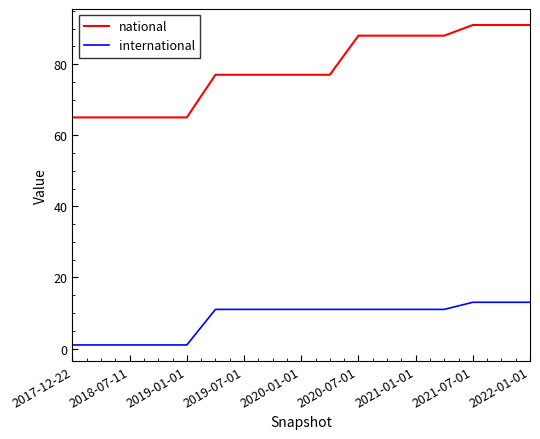

True or false: international and national cross at least once.

False